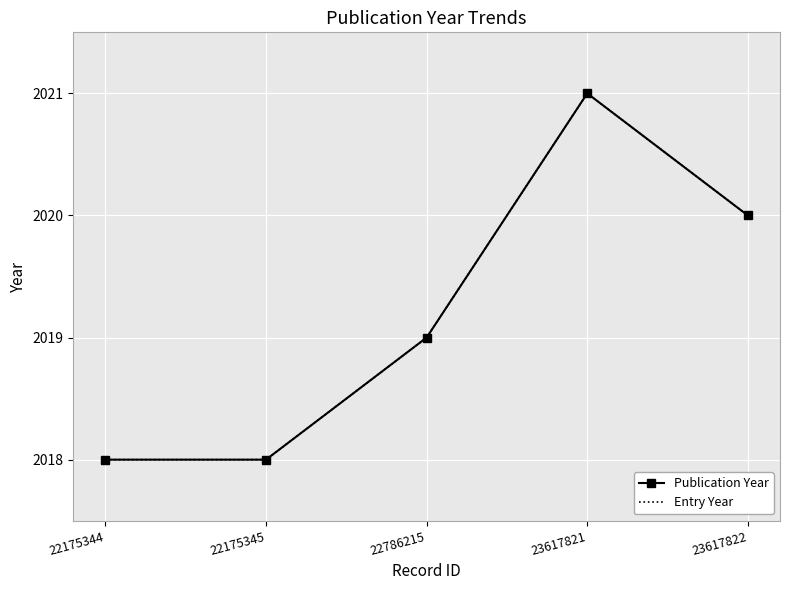

At which category does Publication Year reach its first local peak?

23617821